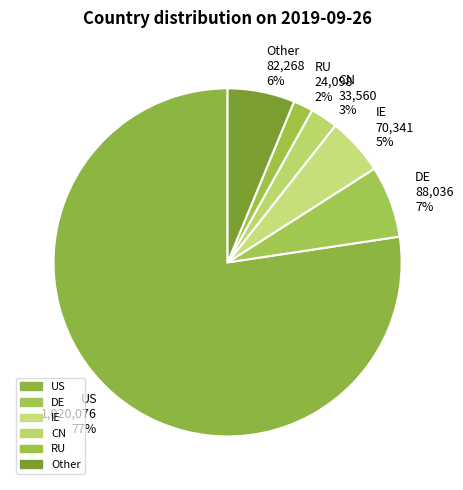

Which category accounts for the majority?

US